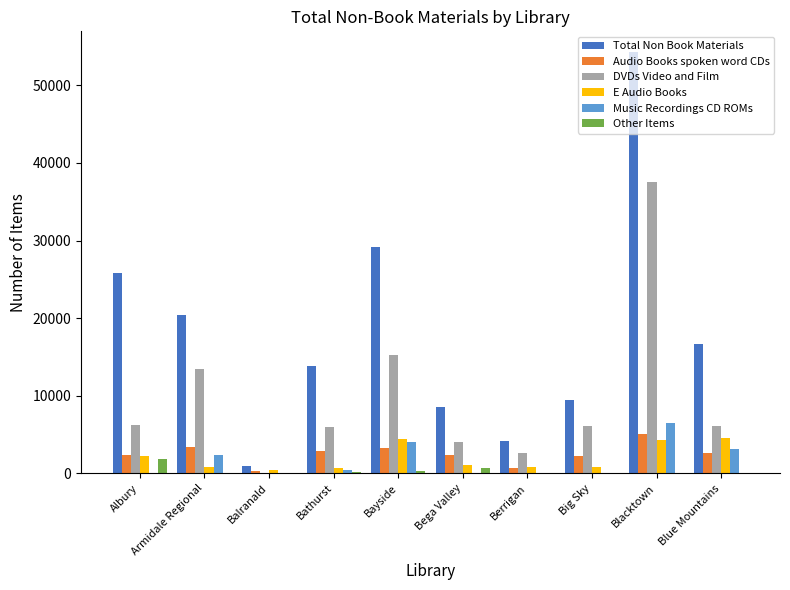

At which label is DVDs Video and Film closest to 18753?

Bayside